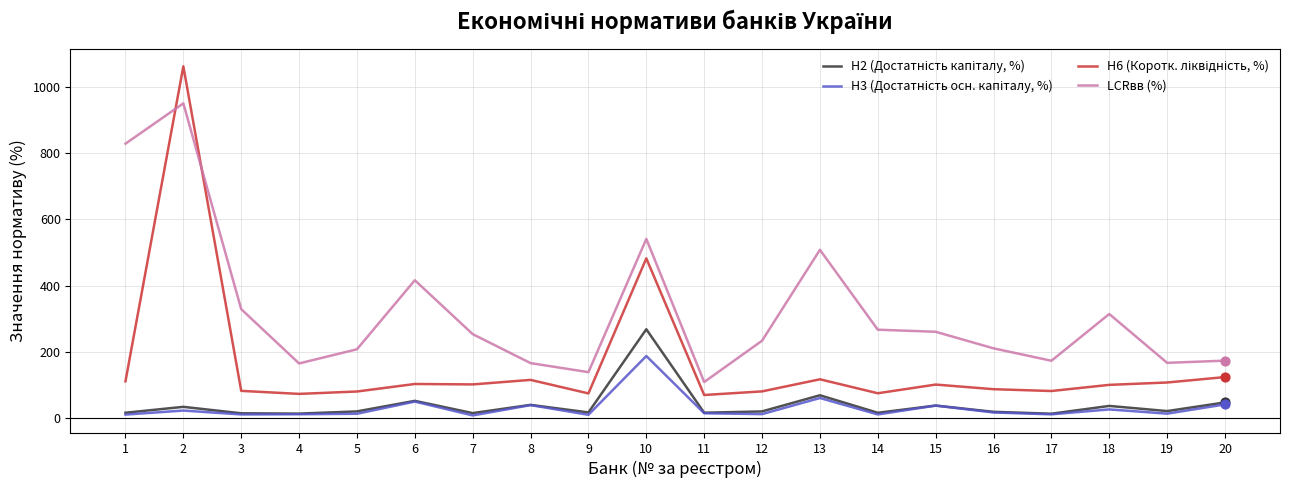

Between 7 and 13, which series saw the biggest shift?

LCRвв (%)